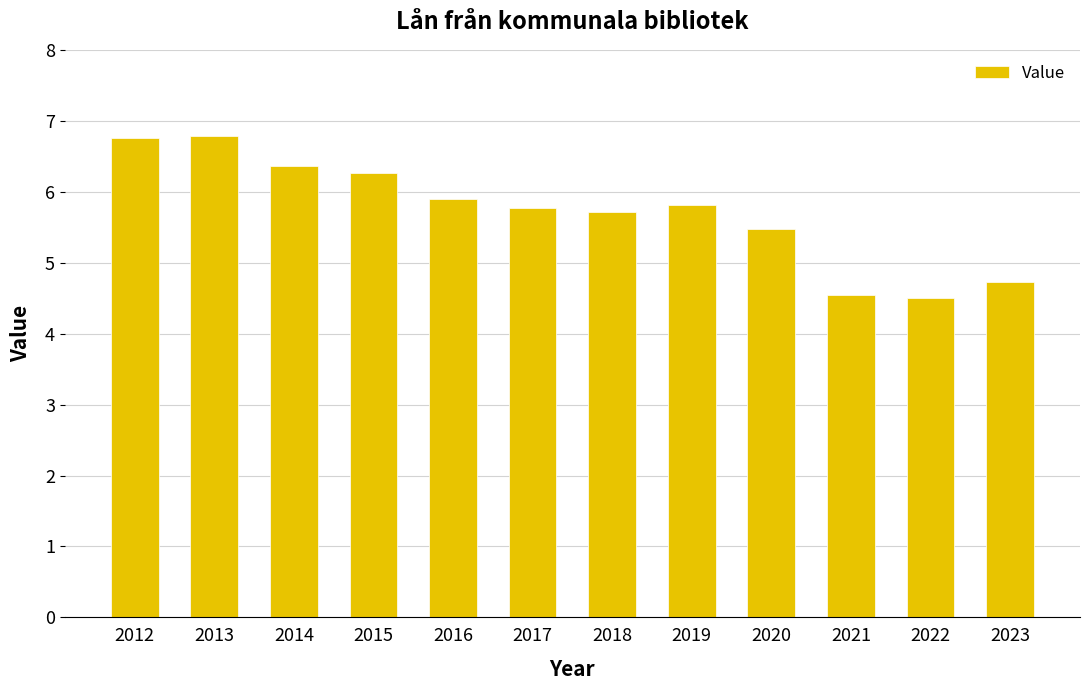

Reading left to right, extract all data points from this chart.

6.8	6.8	6.4	6.3	5.9	5.8	5.7	5.8	5.5	4.5	4.5	4.7